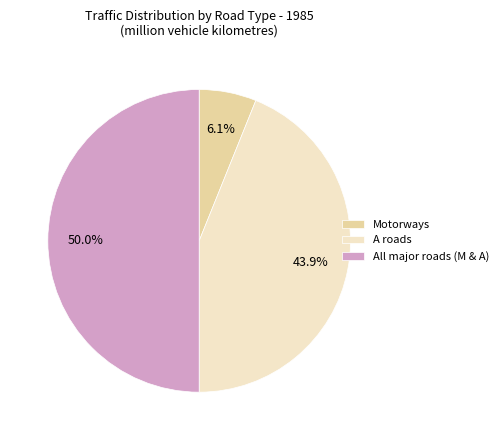

Count the number of slices in the pie.

3